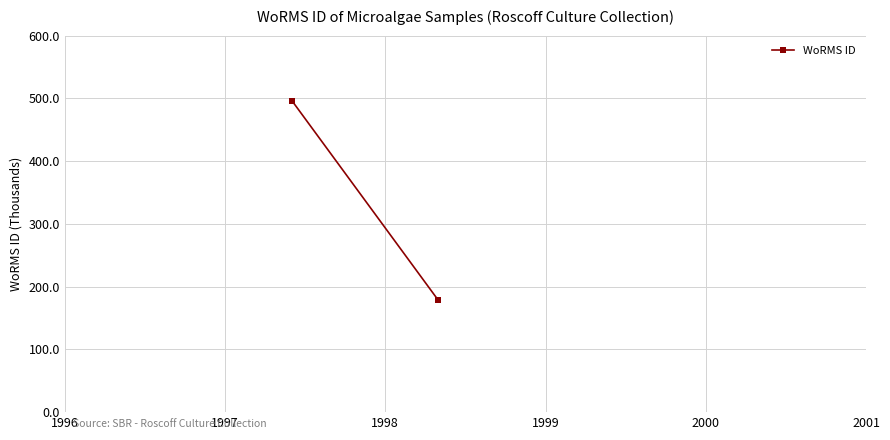

What is the smallest value displayed?

178583